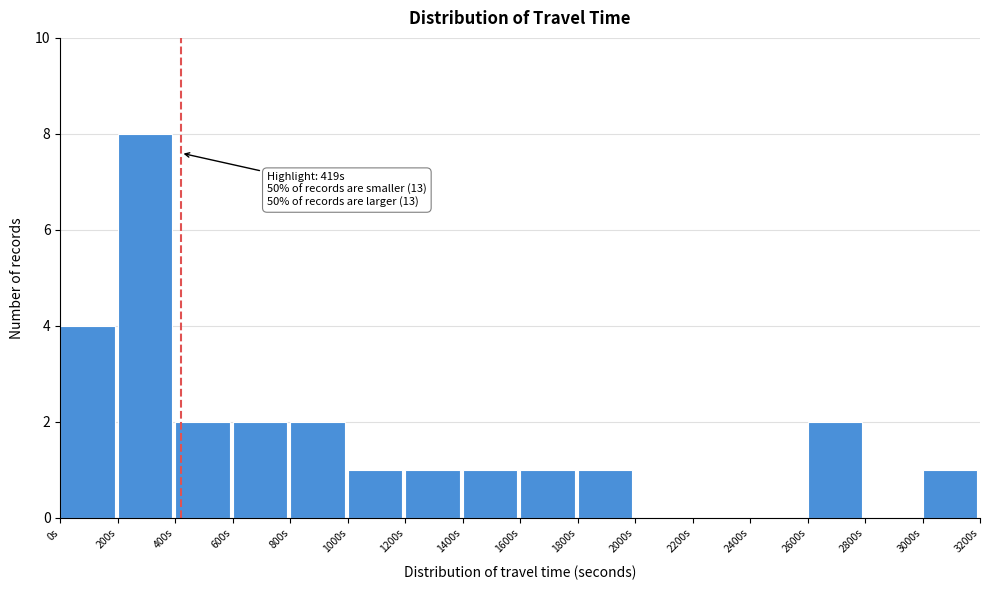

Which range on the x-axis has the tallest bar?

200 to 400